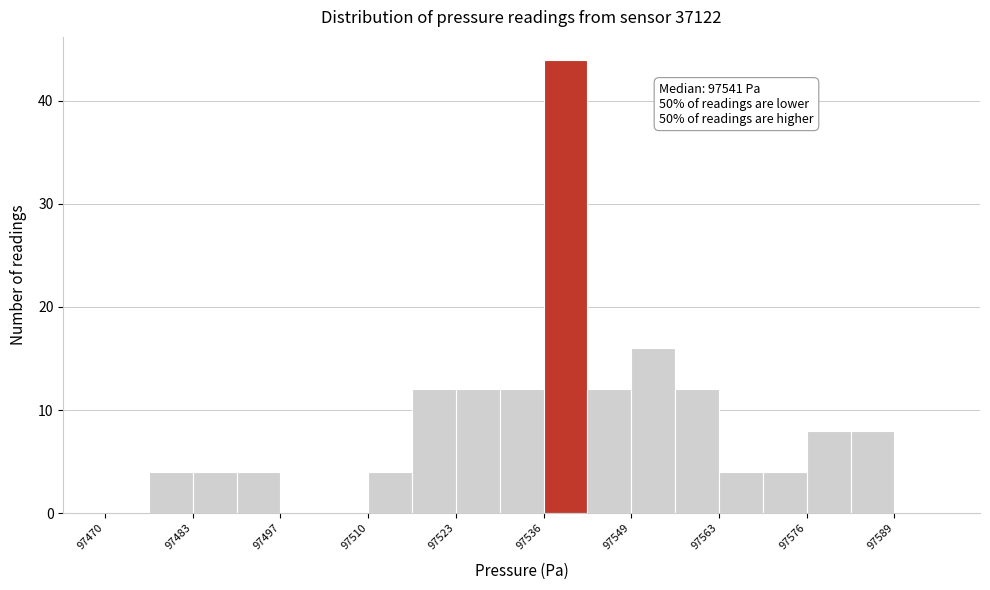

Around what value on the x-axis is the tallest bar? Give the approximate position of its centre, as read against the axis.

97540